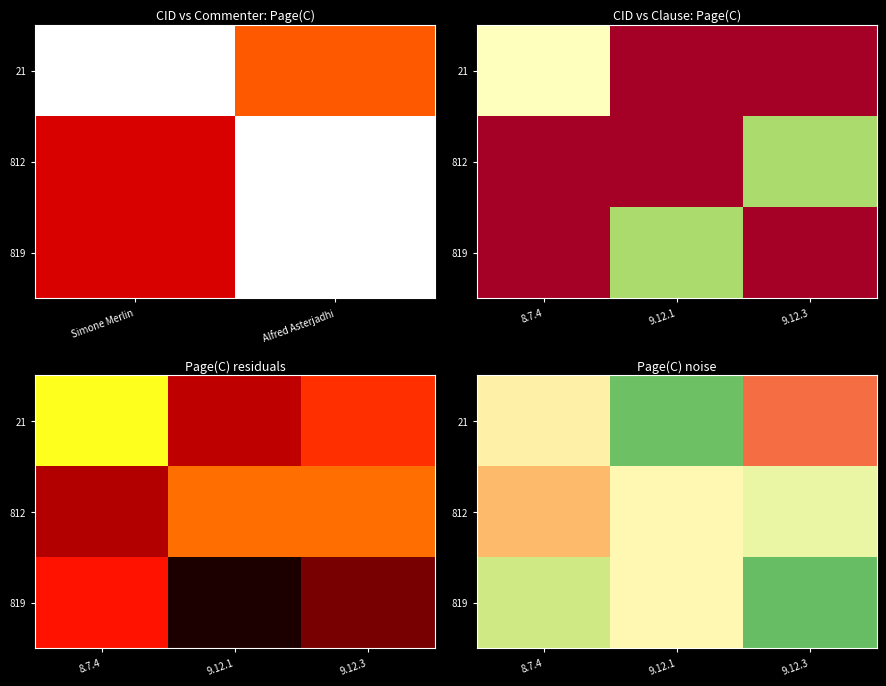

What is the difference between the 21 values at 8.7.4 and 9.12.1?

5.3